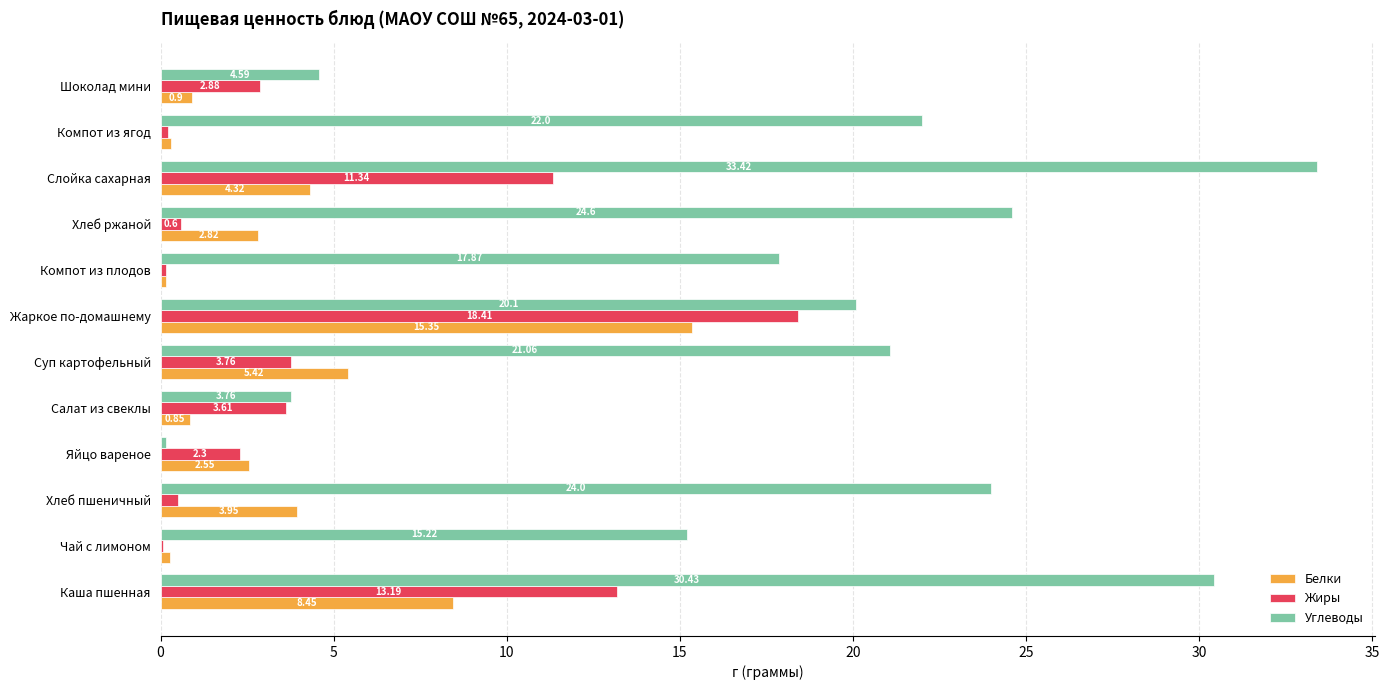

Which series has the largest total across all categories?

Углеводы